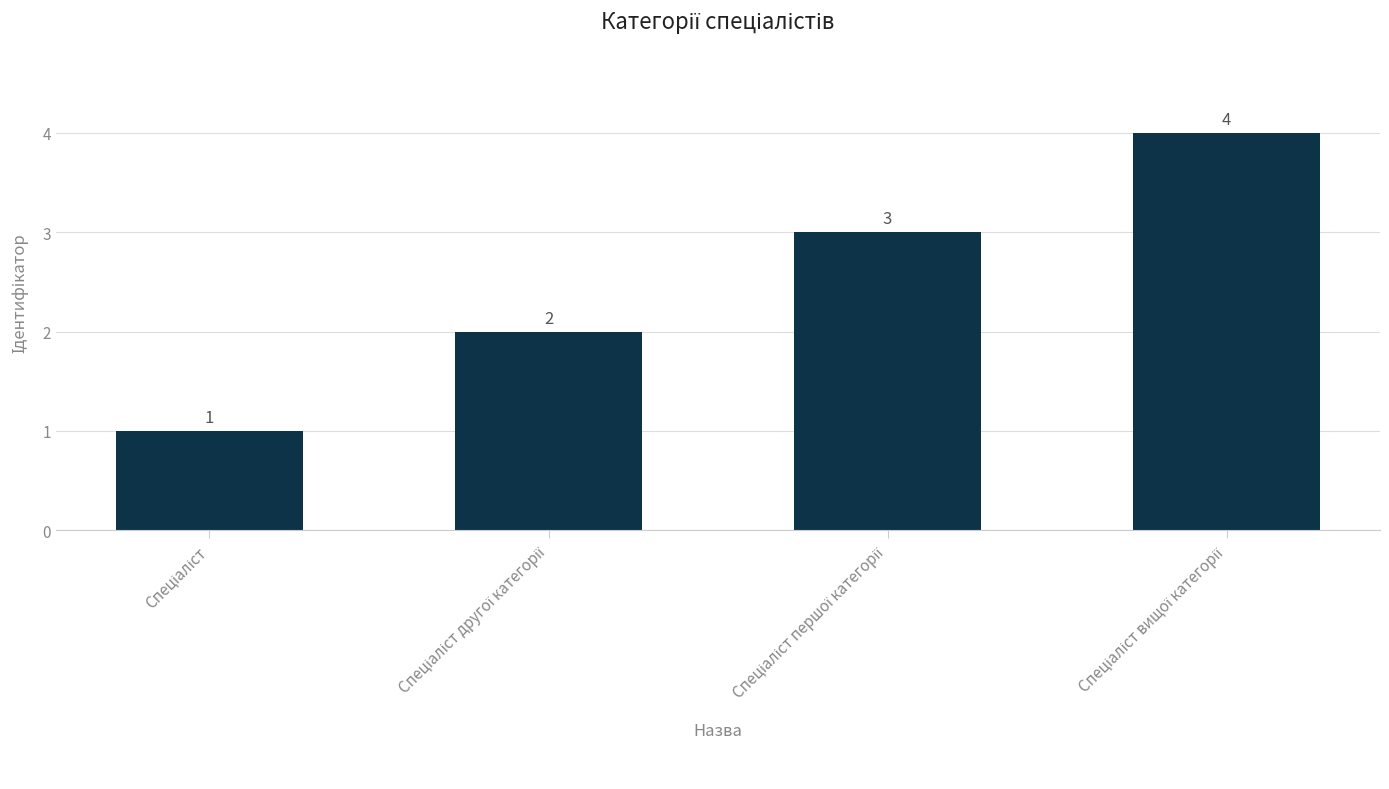

What is the difference between the maximum and minimum values?

3